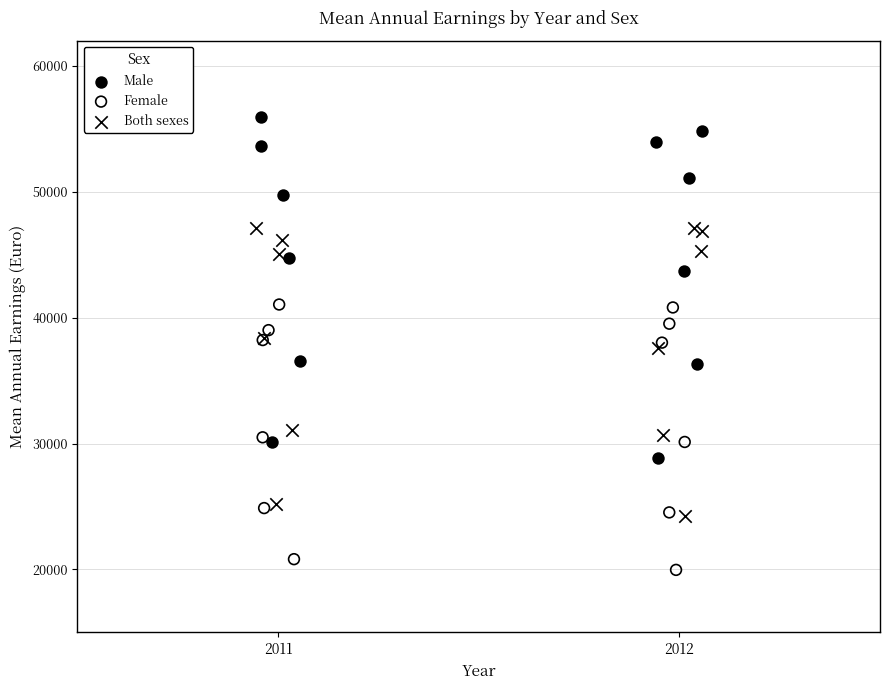

Which series has the largest Y range (max minus min)?

Male